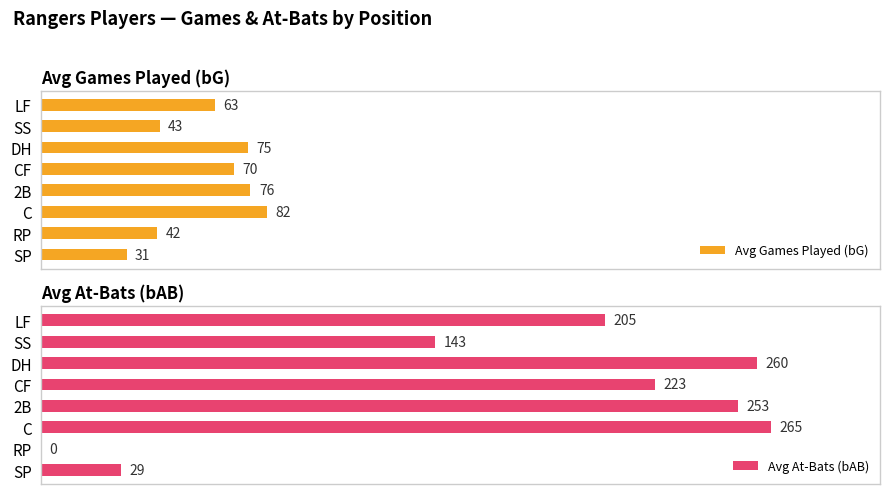

Which series has the widest spread of values?

Avg At-Bats (bAB)